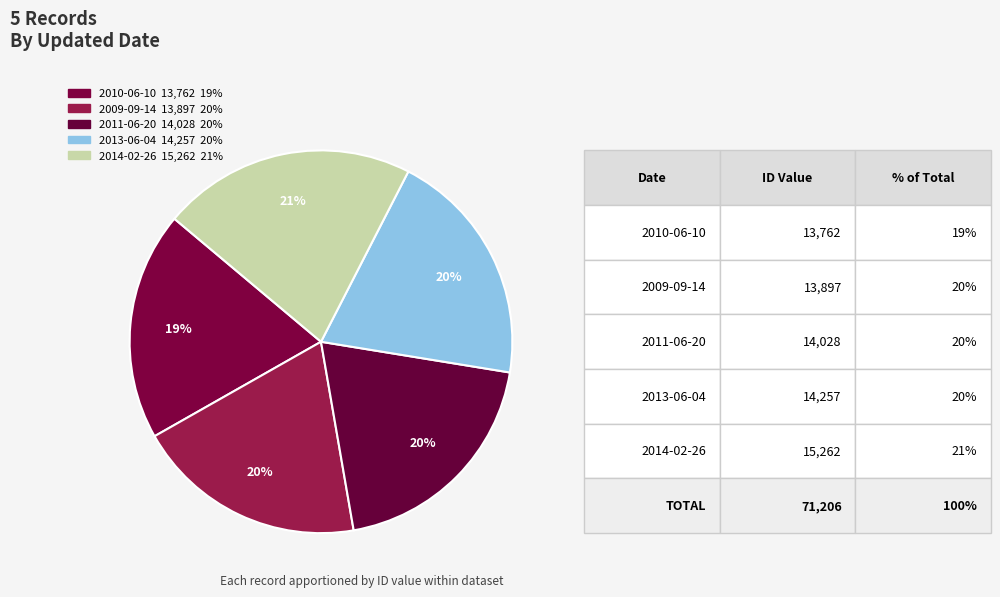

To the nearest percent, what portion does 2009-09-14 represent?

20%